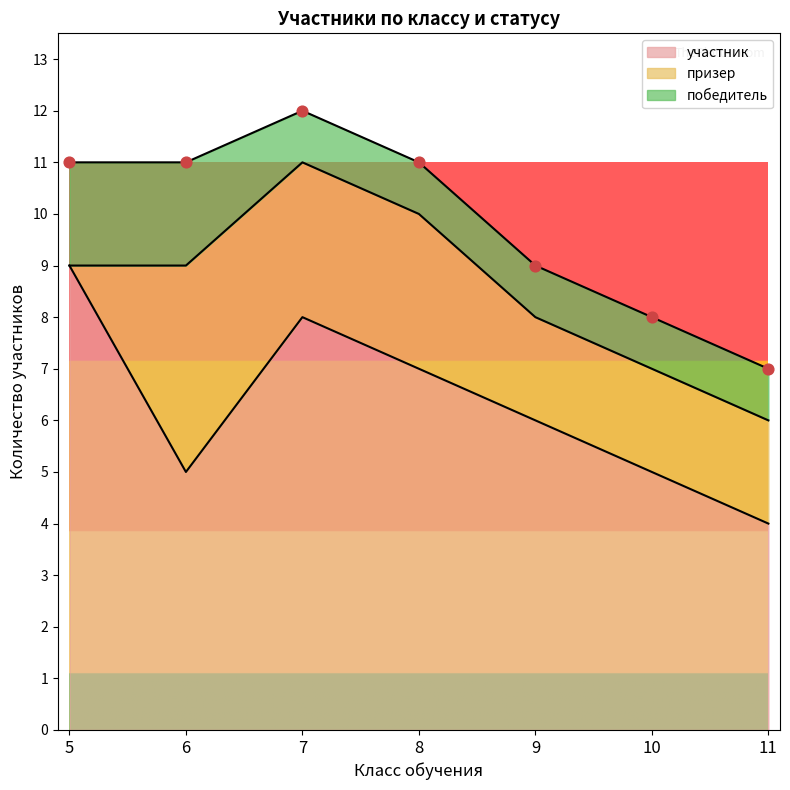

What is the total value across all series at 8?

11